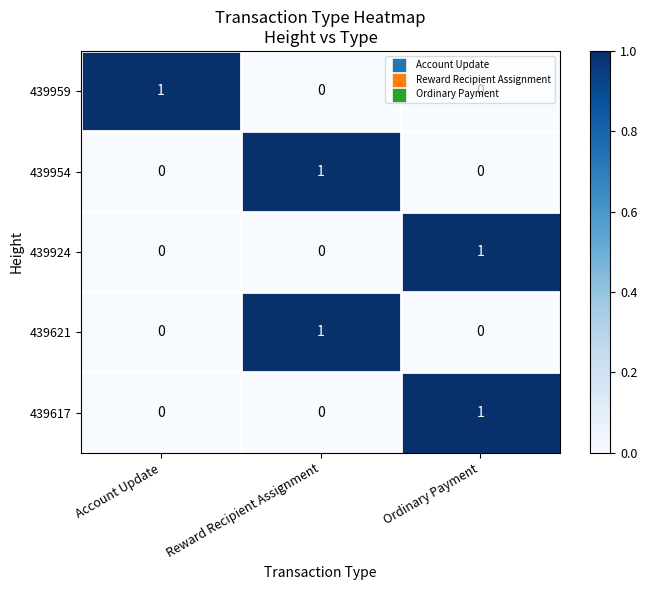

Count the 439954 values in the range 0 to 1.

3